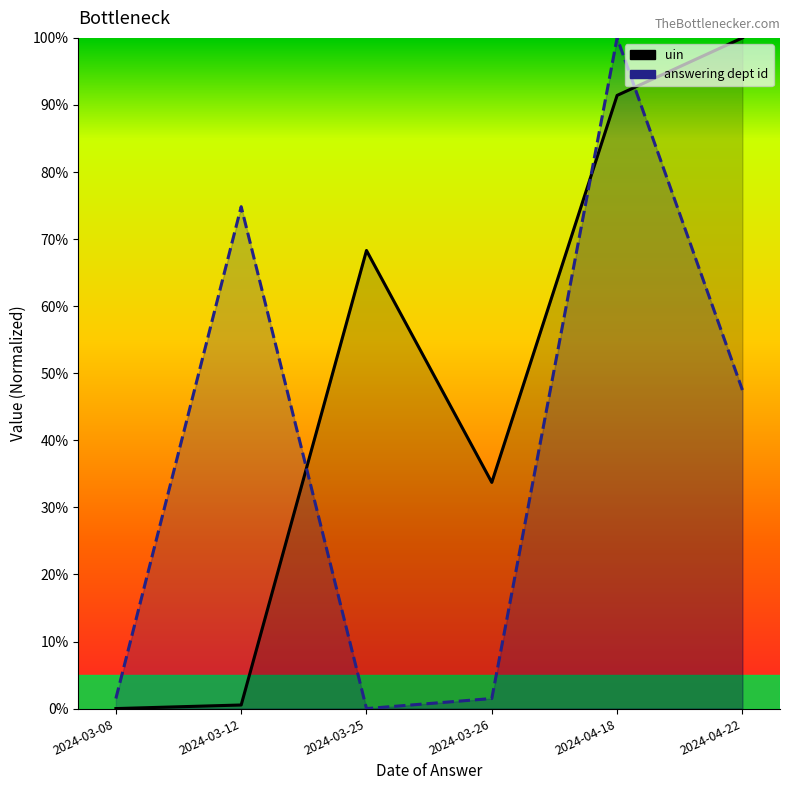

How many data points does each series have?

6